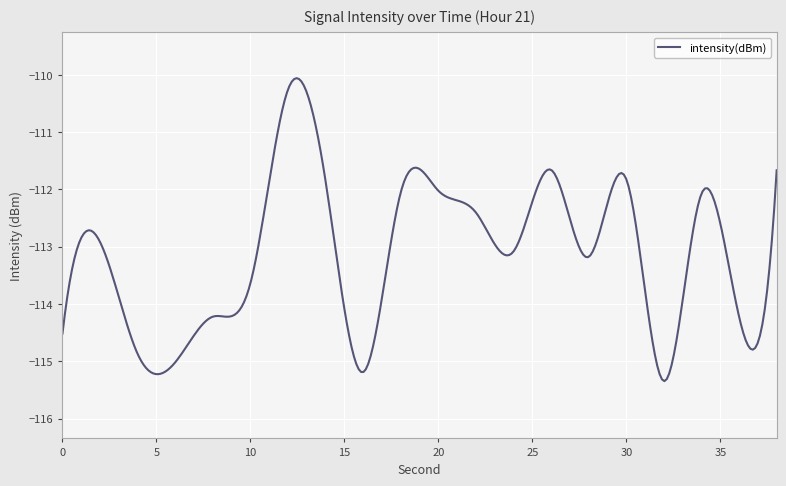

What is the maximum value shown in the chart?

-110.1